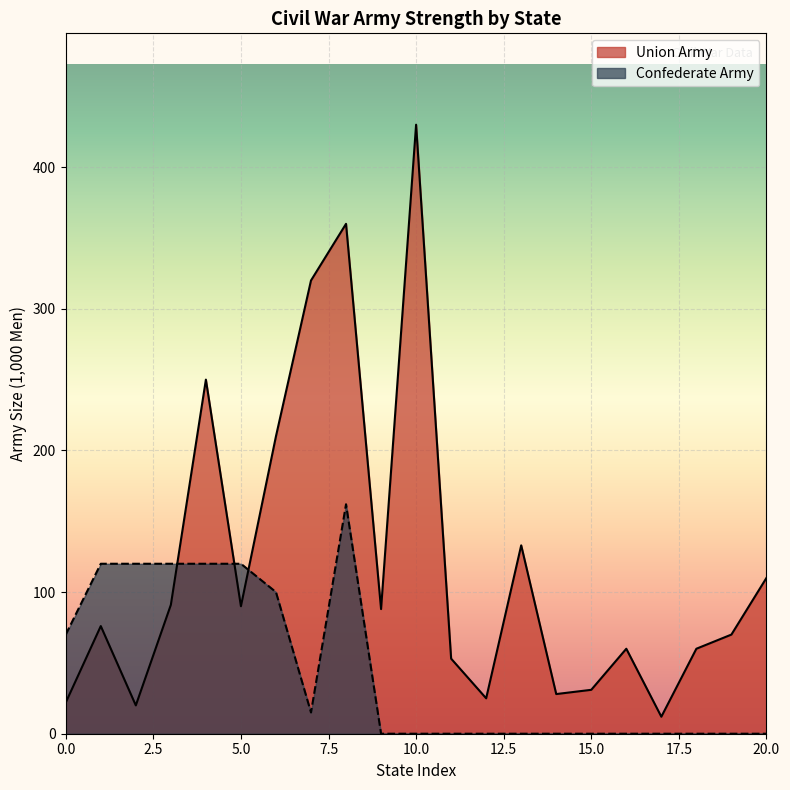

Rank the series by their average value, from highest to lowest.

Union Army, Confederate Army